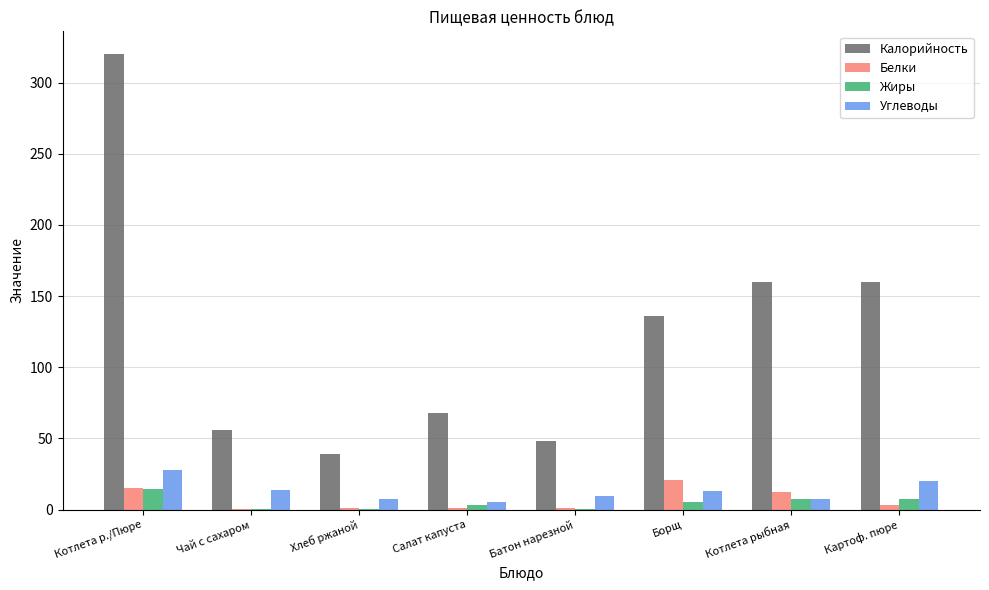

Is the value of Калорийность at Котлета р./Пюре greater than the value of Углеводы at Батон нарезной?

Yes